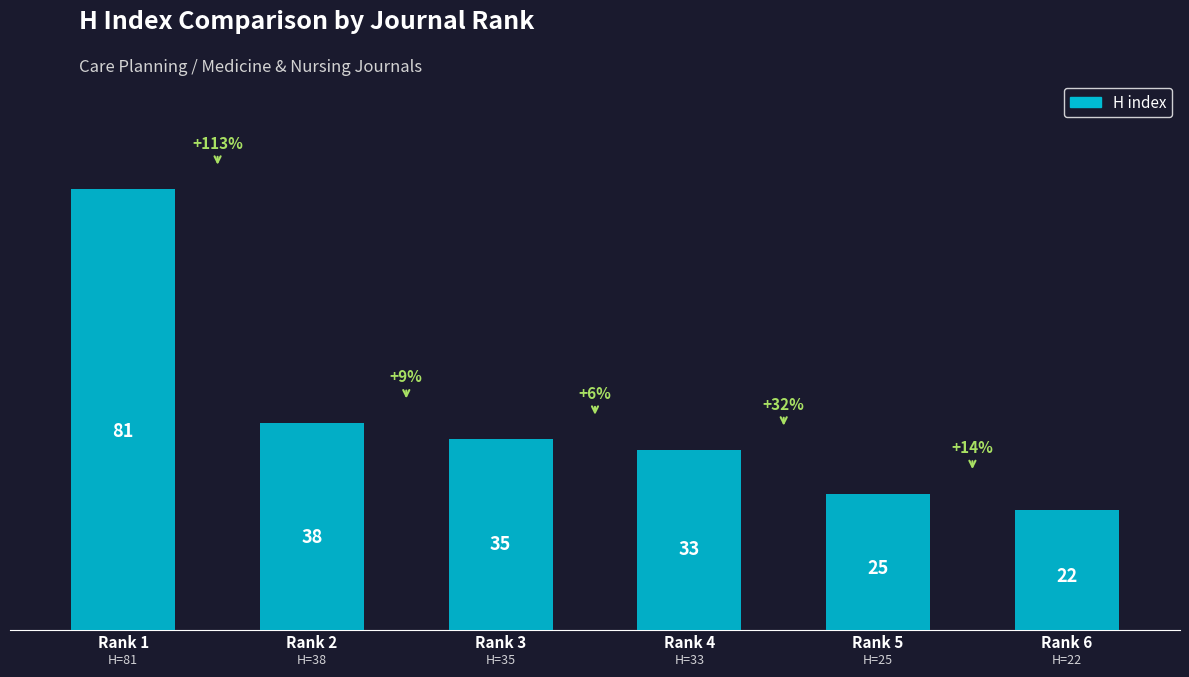

What is the average value?

39